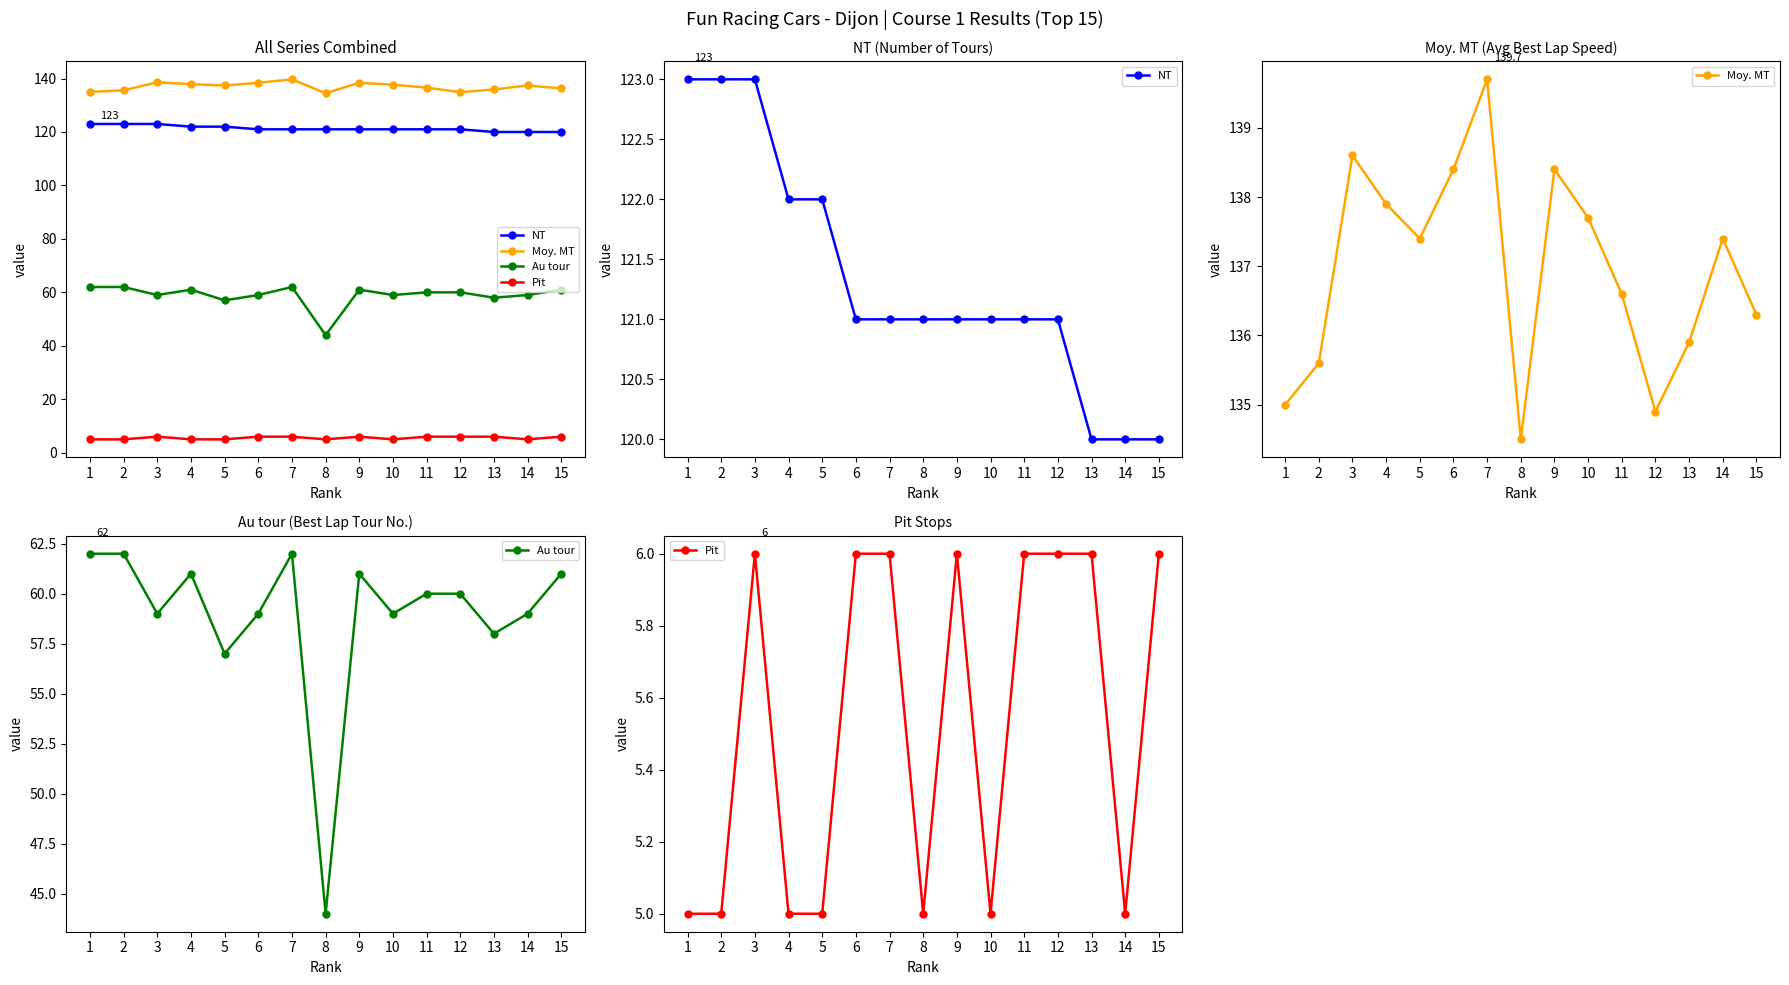

Which series has the widest spread of values?

Au tour